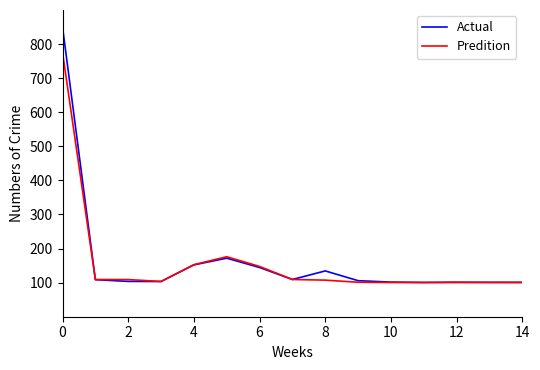

What is the minimum value shown in the chart?

100.1